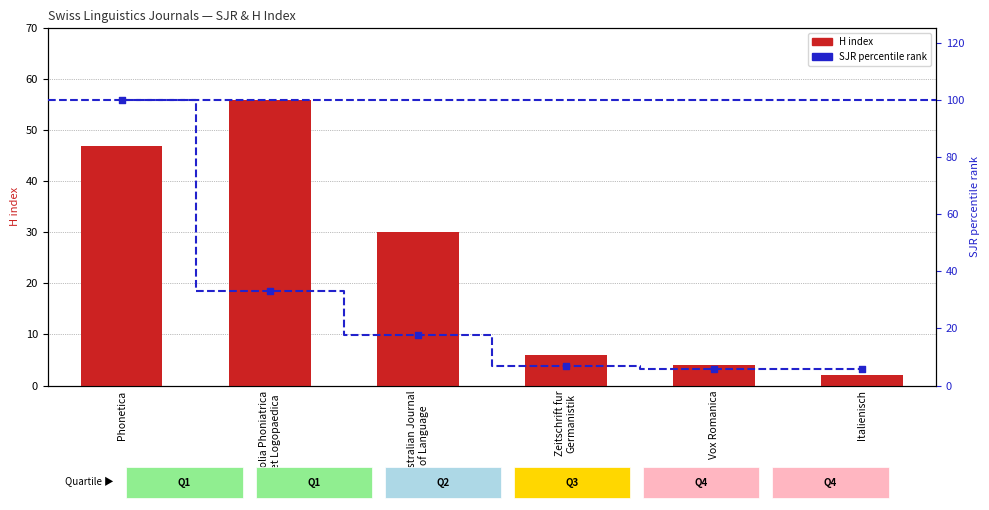

Which series contains the lowest Y value?

H index